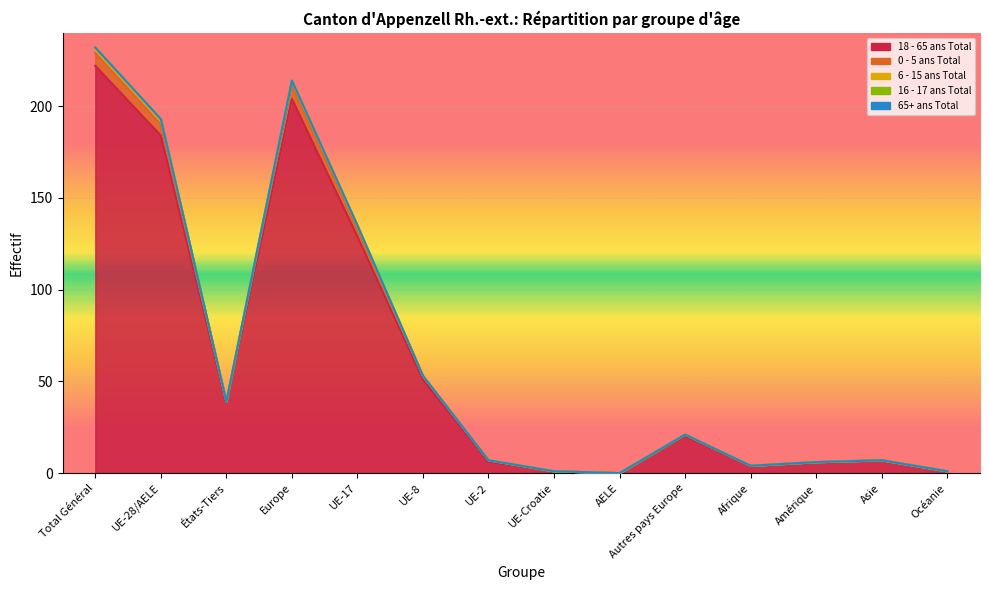

What is the sum of the 18 - 65 ans Total values at Asie and États-Tiers?

45